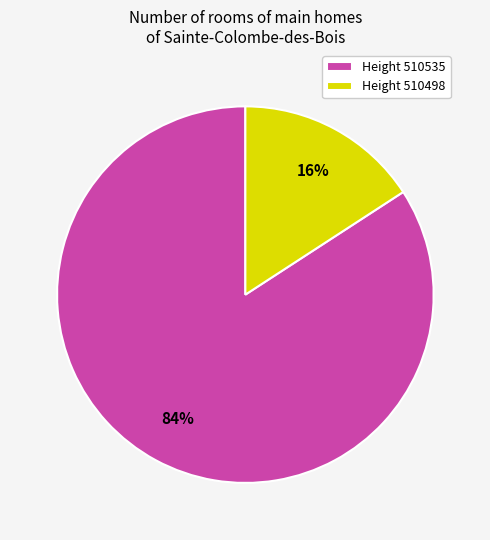

To the nearest percent, what is the difference between the largest and smallest slice percentages?

68%